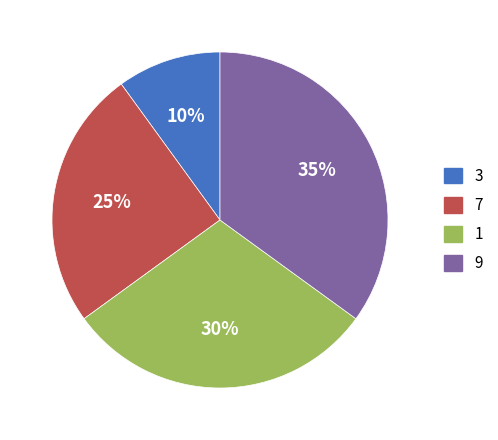

Is there a majority slice in this chart?

No